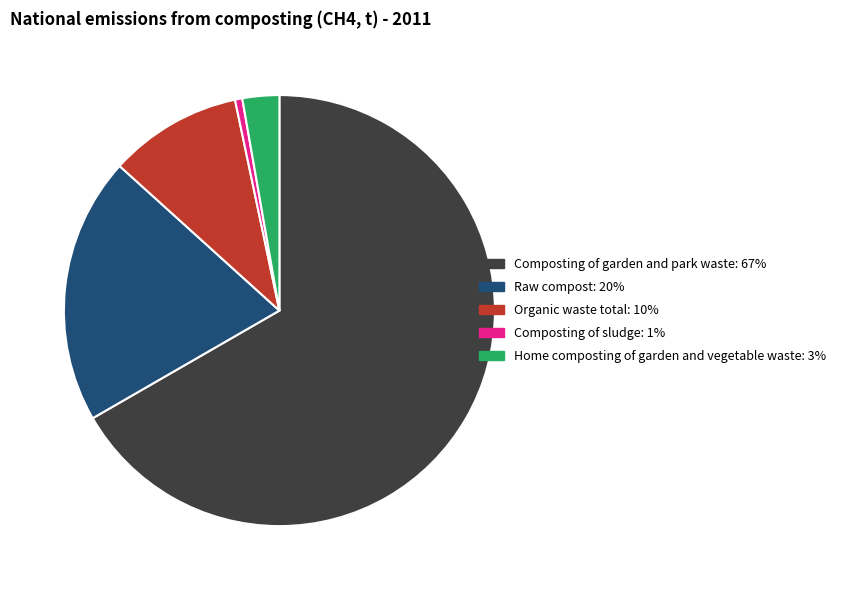

Which has a higher value, Raw compost or Home composting of garden and vegetable waste?

Raw compost